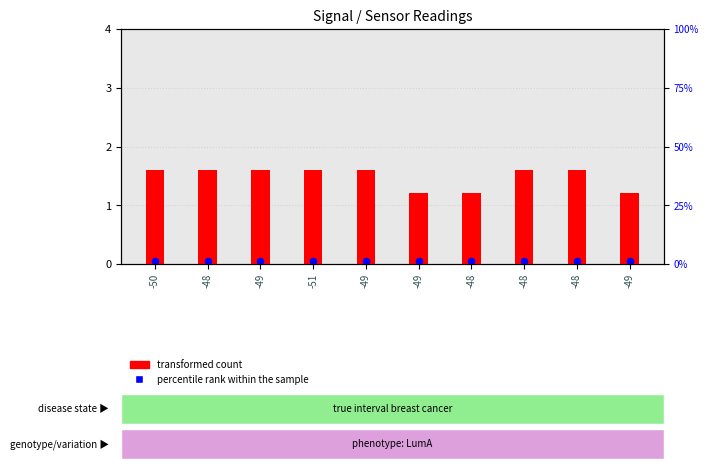

Which series contains the lowest Y value?

percentile rank within the sample